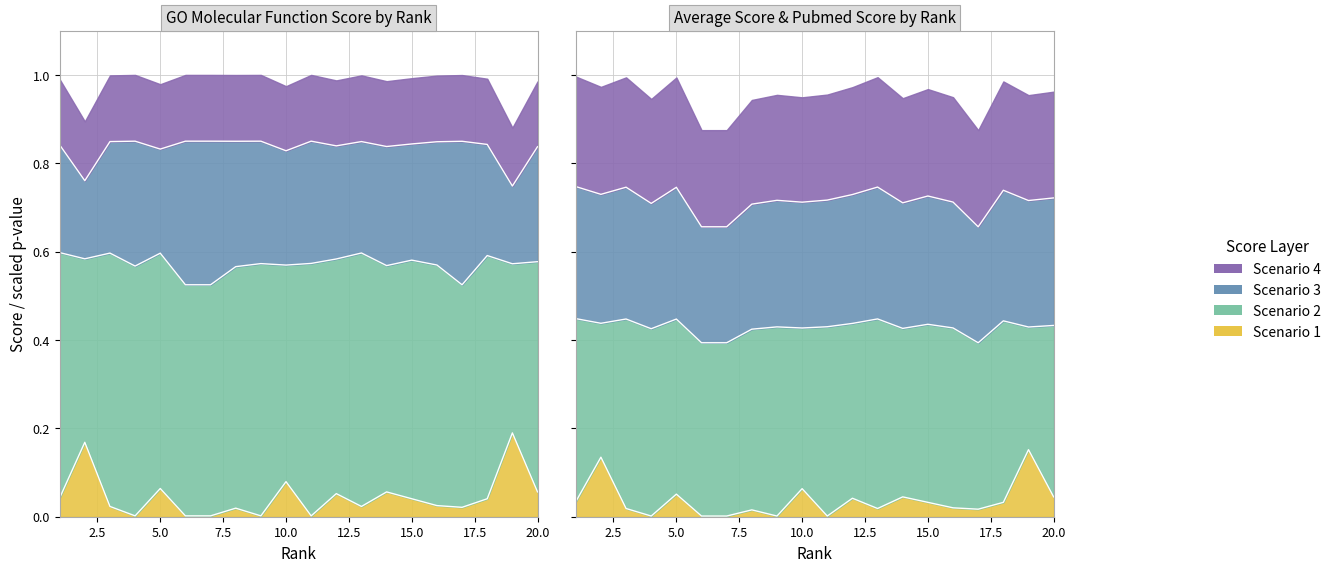

At which category does Average Score reach its first local valley?

2